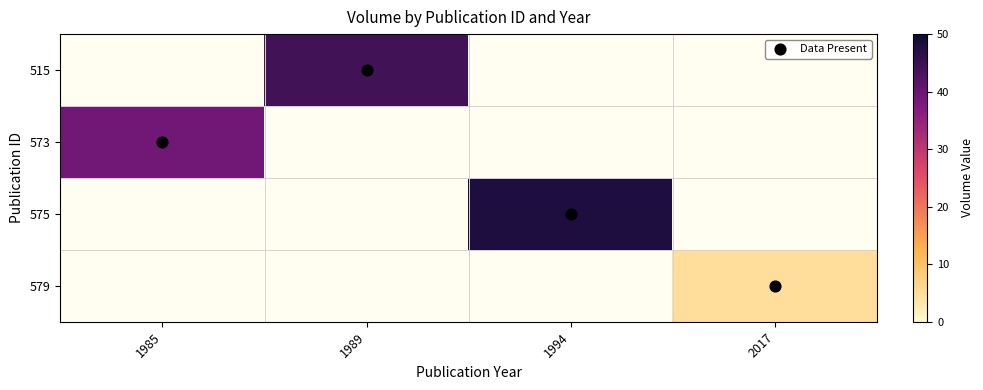

Is the value of 515 at 1994 greater than the value of 579 at 1985?

No